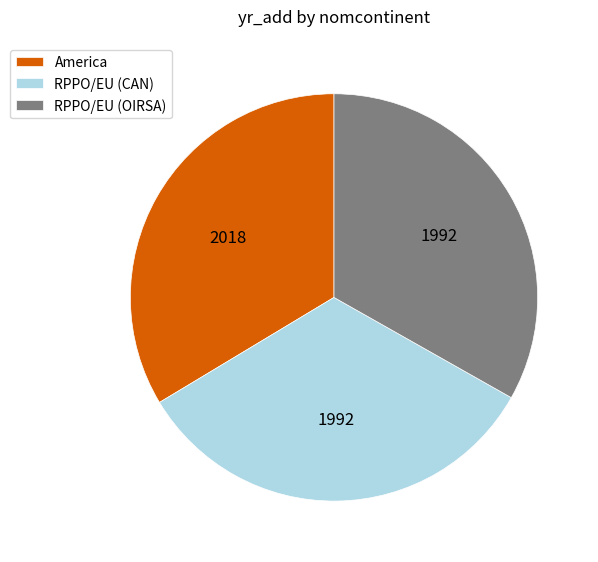

Is there a majority slice in this chart?

No